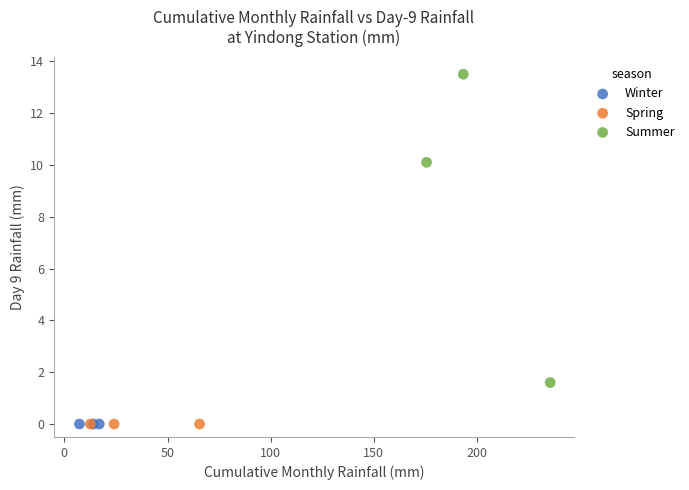

Which series contains the highest Y value?

Summer